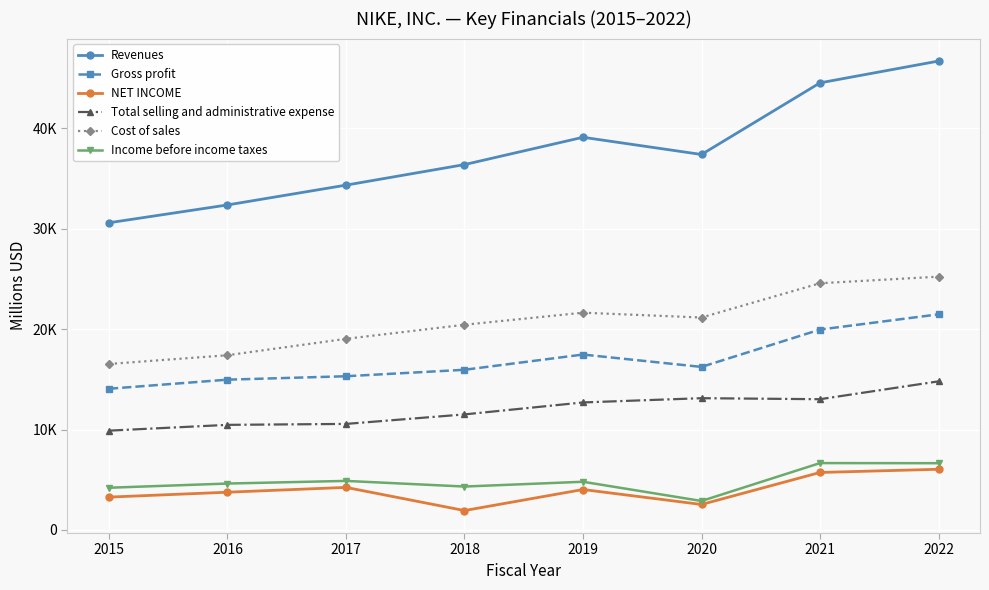

What are all the series names shown in the legend?

Revenues, Gross profit, NET INCOME, Total selling and administrative expense, Cost of sales, Income before income taxes